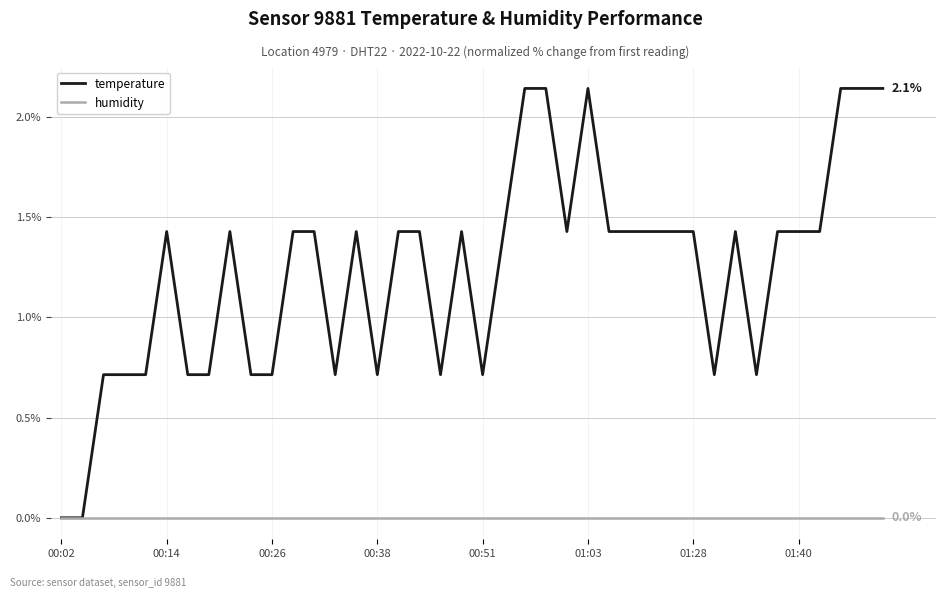

List the series in order of their peak value, lowest first.

humidity, temperature